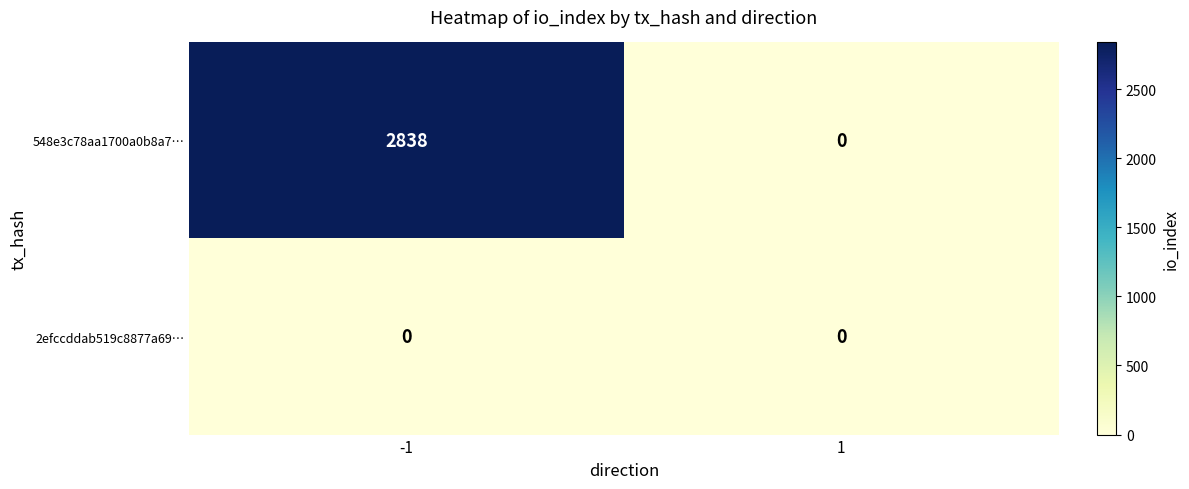

What is the average value of the 548e3c78aa1700a0b8a7… series?

1419